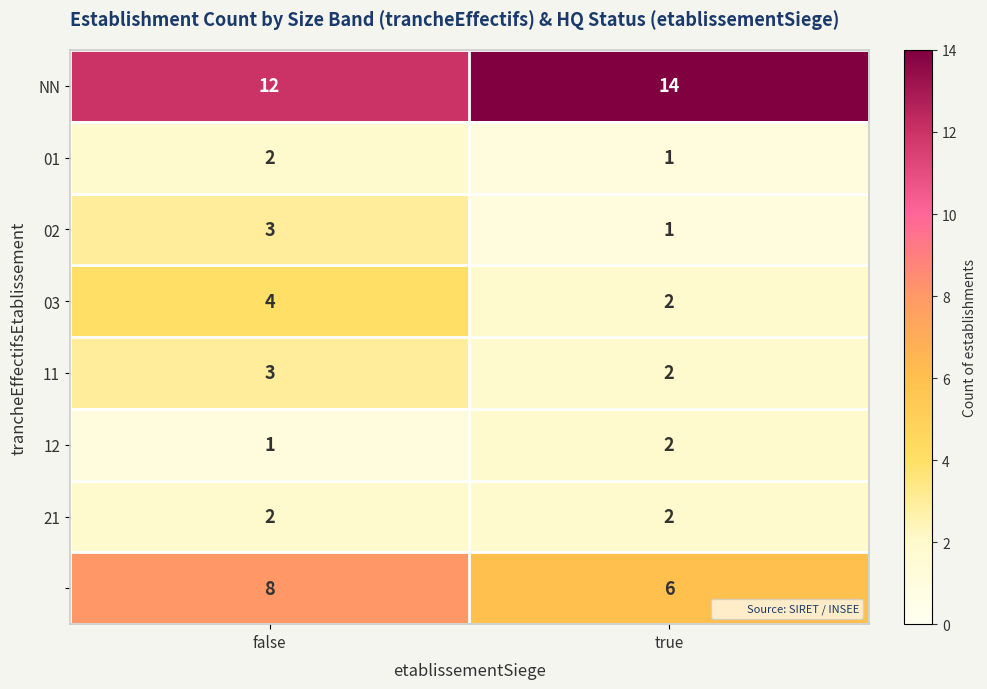

What is the spread (max minus min) of values at true?

13